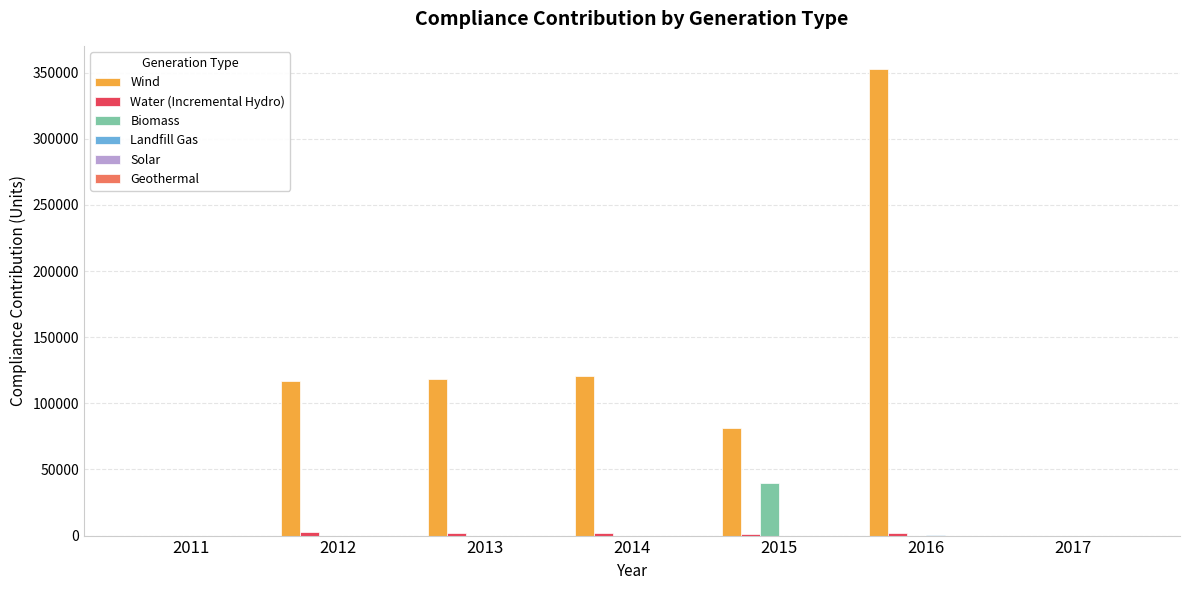

How many groups of bars are there?

7